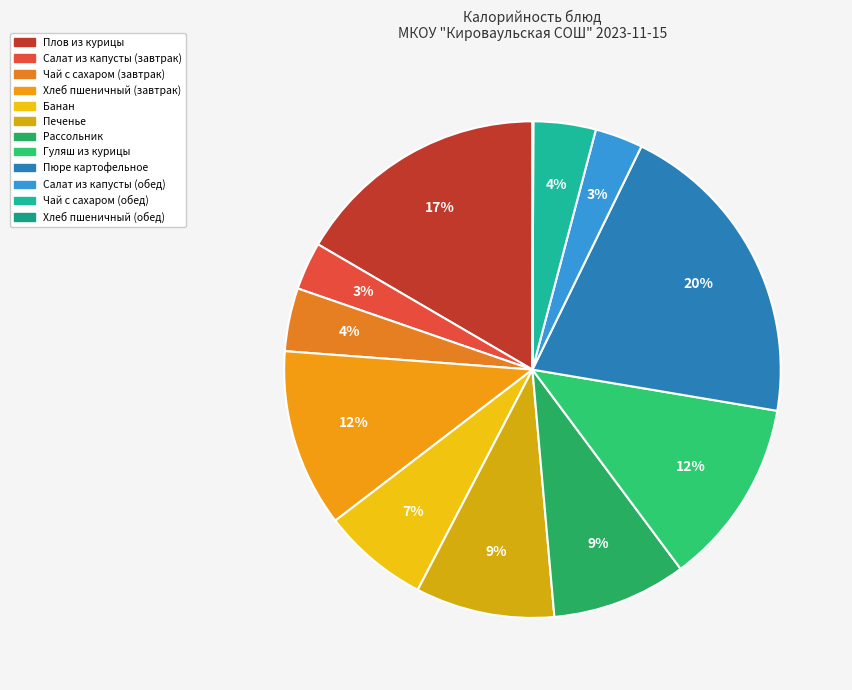

Is the sum of Рассольник and Чай с сахаром (завтрак) greater than half?

No